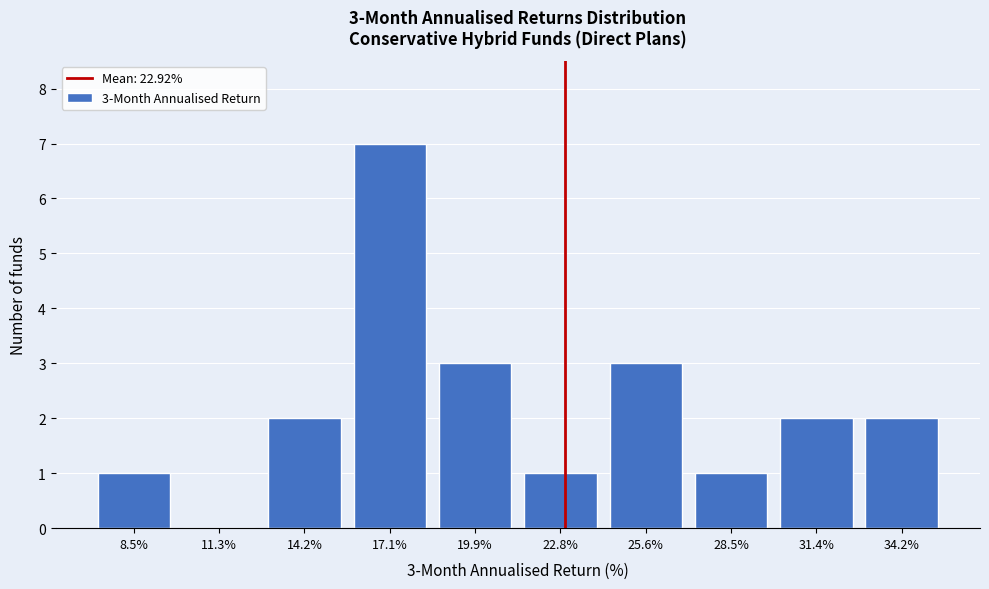

Reading left to right, what are all the values shown in this chart?

8.5%=1	11.3%=0	14.2%=2	17.1%=7	19.9%=3	22.8%=1	25.6%=3	28.5%=1	31.4%=2	34.2%=2